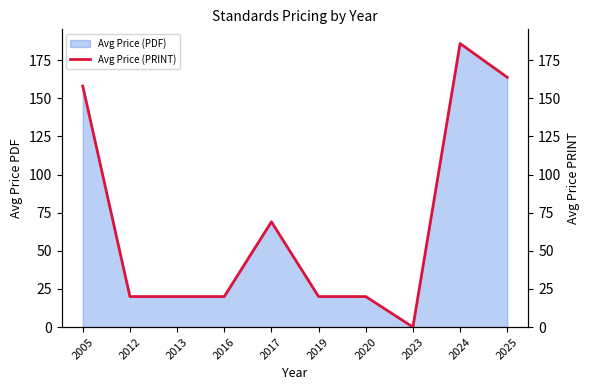

Reading left to right, what are all the values shown in this chart?

158.0	20.0	20.0	20.0	69.0	20.0	20.0	0.0	185.9	163.8